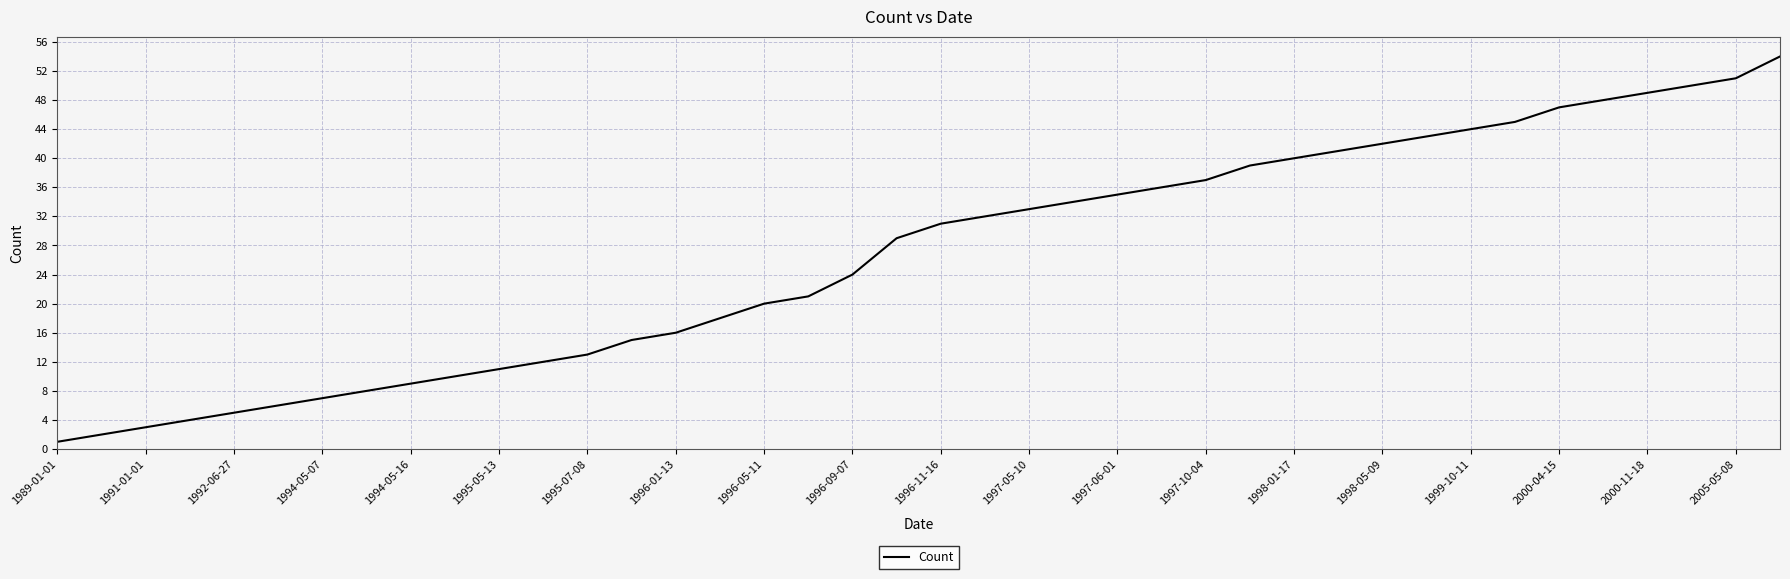

What is the maximum value shown in the chart?

54